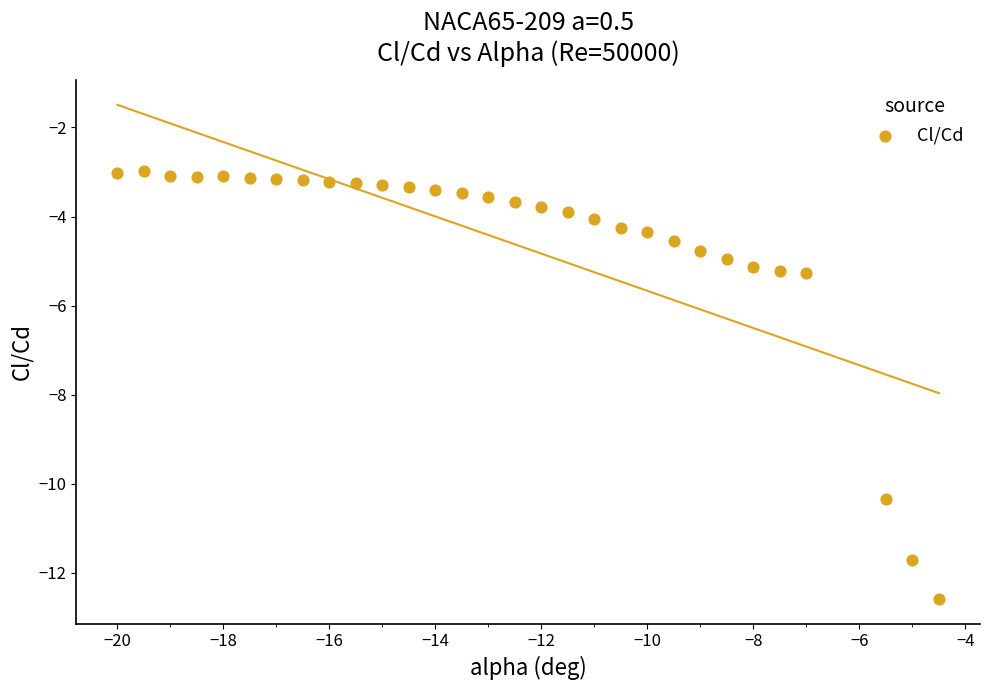

What is the range of X values (max minus min)?

15.5